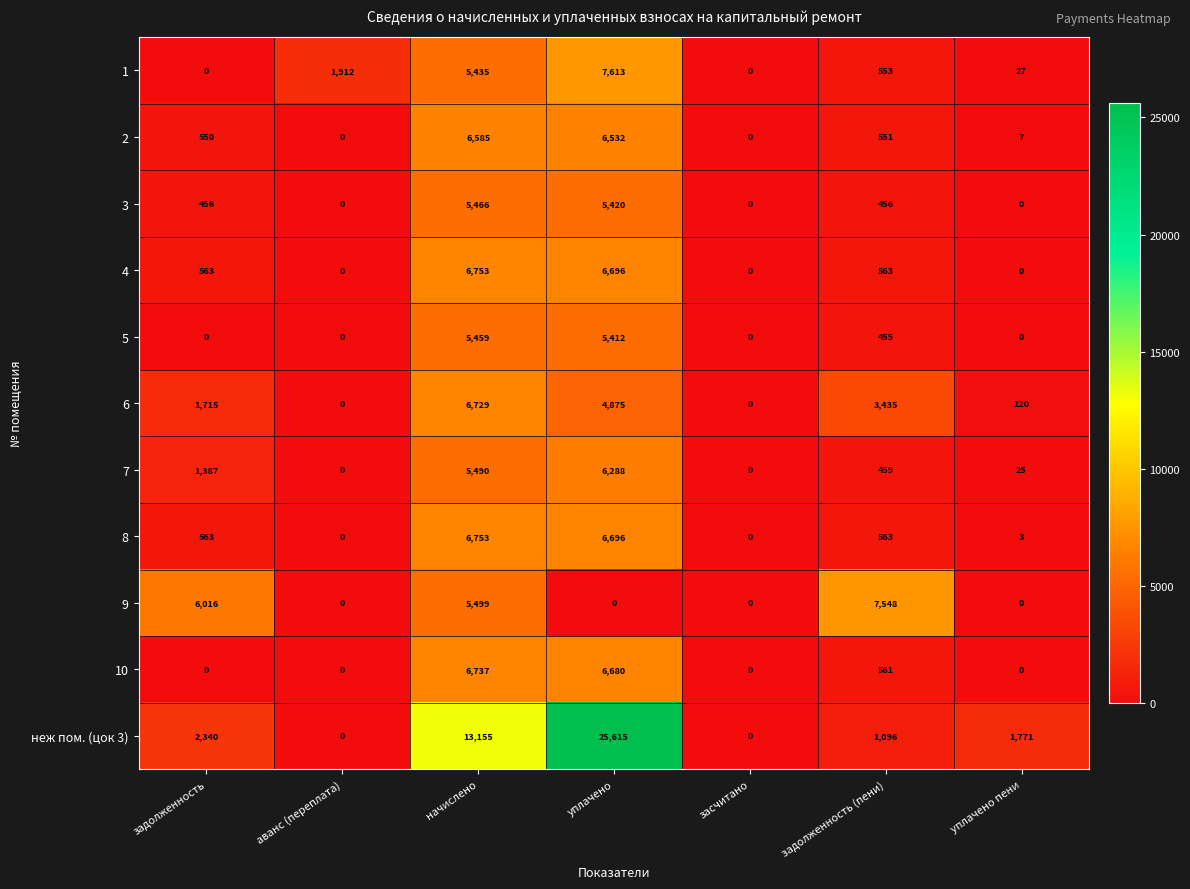

What is the sum of all 2 values?

14225